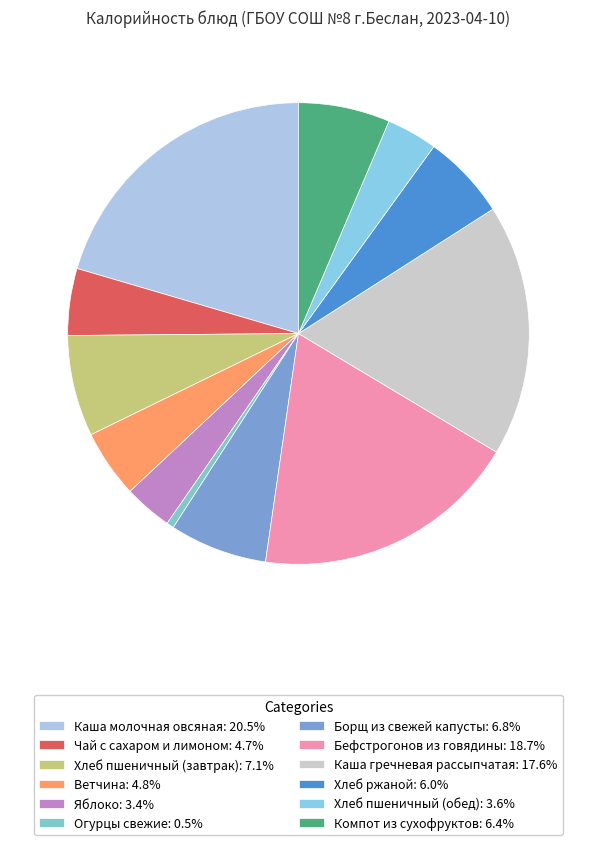

Which has a higher value, Хлеб пшеничный (обед) or Каша гречневая рассыпчатая?

Каша гречневая рассыпчатая